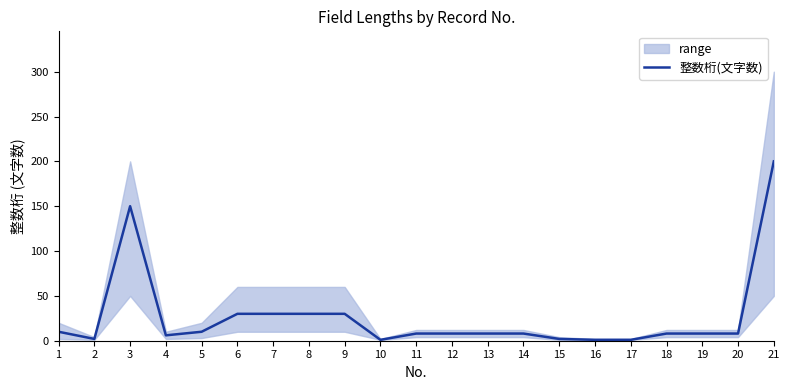

Is it true that the value at 8 is 50?

False